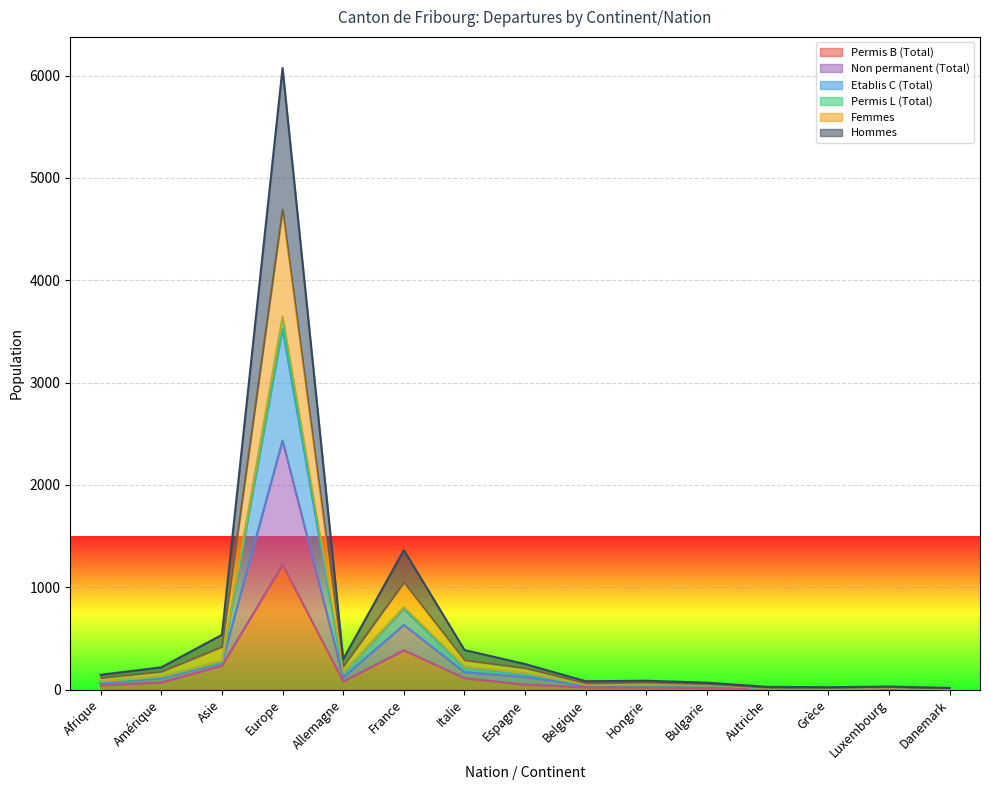

True or false: Permis L (Total) and Etablis C (Total) cross at least once.

False